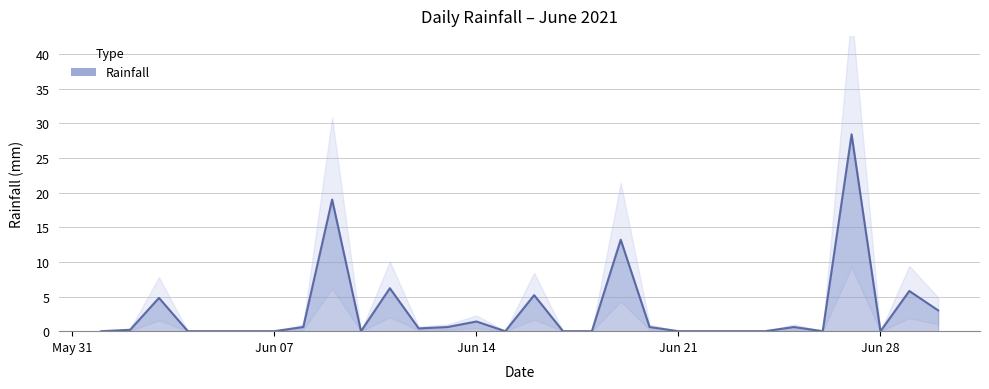

True or false: the data shows 19.0 at 2021-06-09.

True